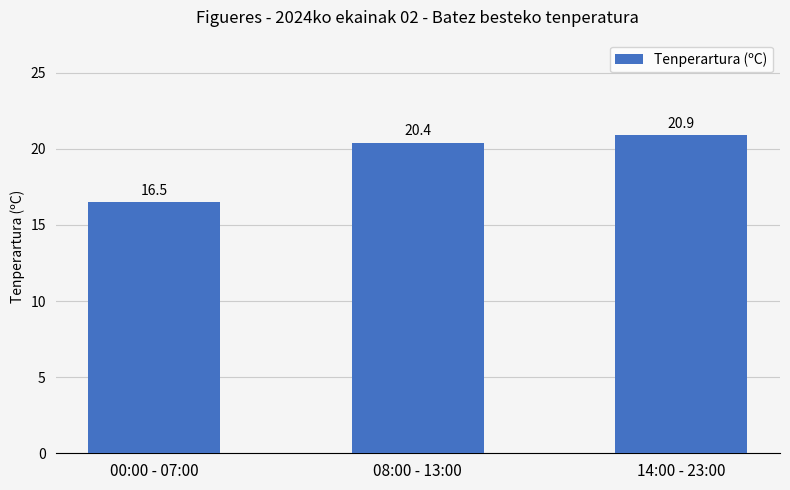

Are the bars grouped side by side (vs. stacked)?

No